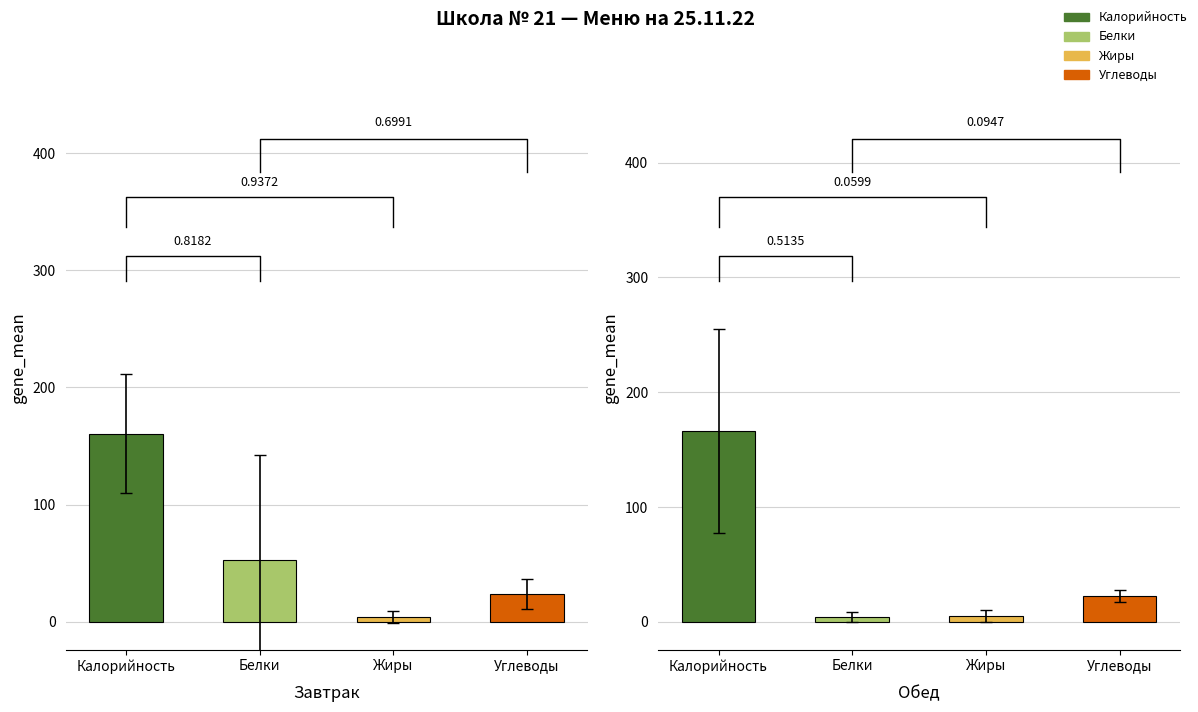

The Жиры series shows 0.3 at Киви. True or false?

False